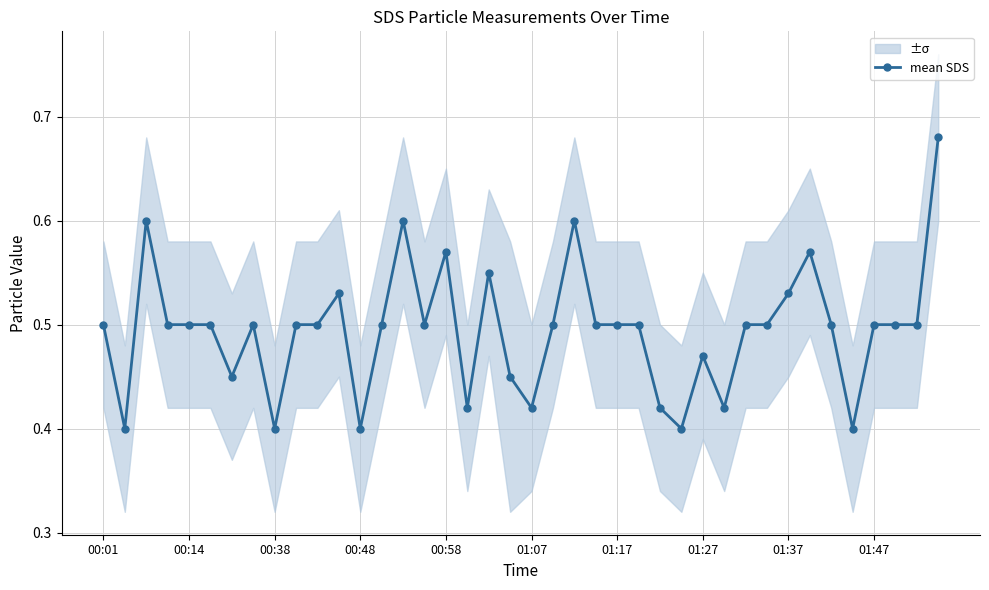

Count the values in the range 0 to 1.

40